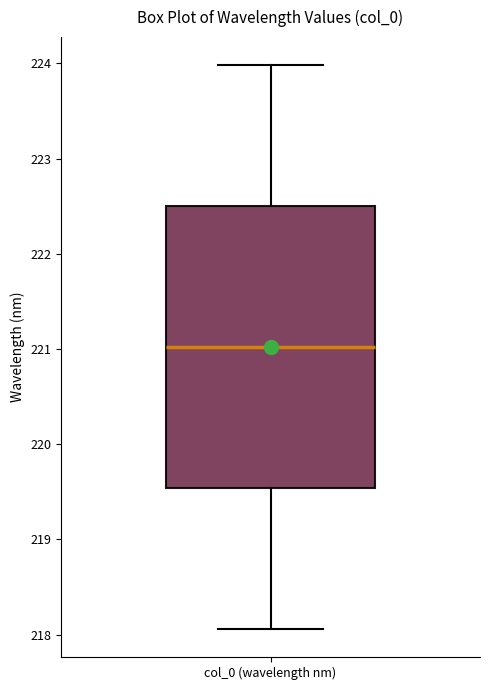

Transcribe this box plot: give where the median line is, the range the box spans, and where the two whiskers end, as read against the y-axis. The values are not printed on the chart, so give them approximately, as read against the axis.

median 221.0, box 219.5 to 222.5, whiskers 218.1 to 224.0